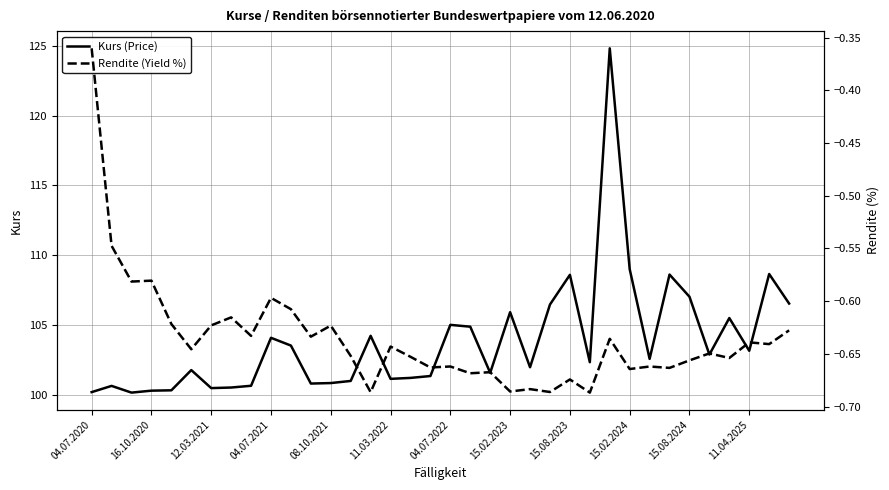

At which label does Kurs (Price) first exceed 102?

04.07.2021